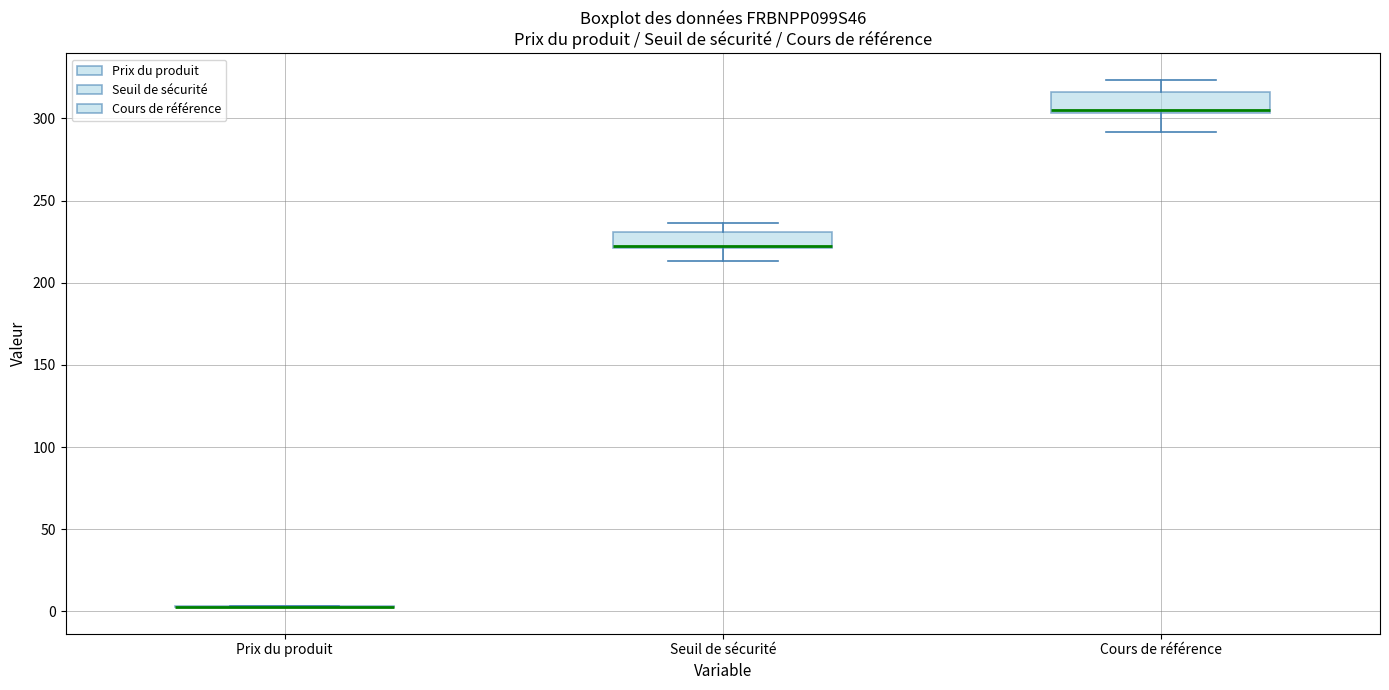

Reading left to right, transcribe this box plot: for each box, give where its median line is, the range the box spans, and where its two whiskers end, as read against the y-axis. The values are not printed on the chart, so give them approximately, as read against the axis.

Prix du produit: box collapsed to a line at 5, whiskers 0 to 5
Seuil de sécurité: median 225 (drawn on the box's lower edge), box 220 to 230, whiskers 215 to 235
Cours de référence: median 305 (just above the box's lower edge), box 305 to 315, whiskers 290 to 325